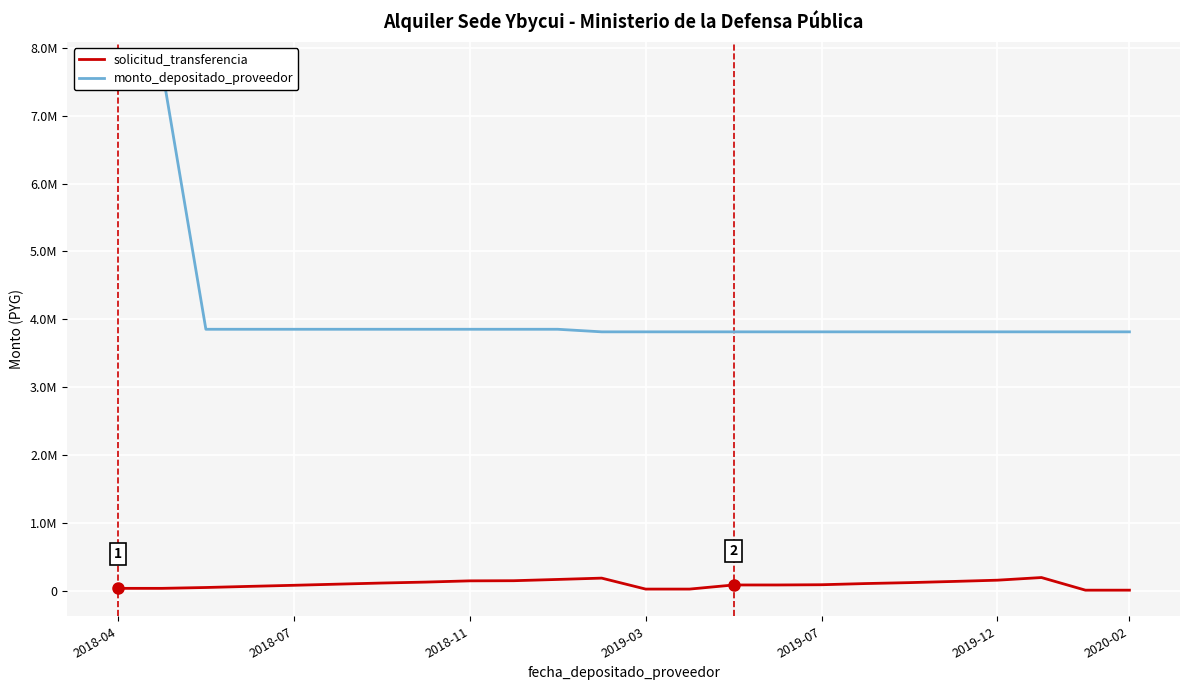

What position from the left is 14?

15